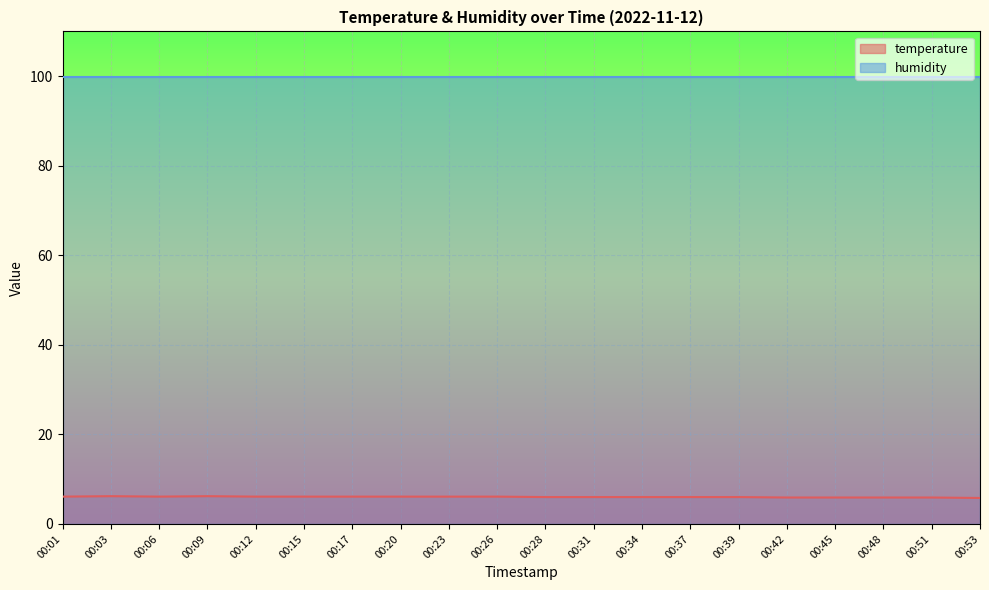

What is the sum of the values at 00:26 and 00:45?

12.0